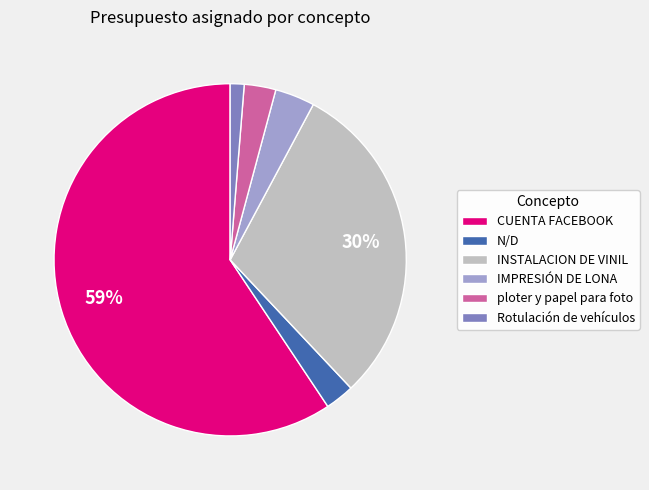

Combined, do Rotulación de vehículos and INSTALACION DE VINIL account for over 50%?

No